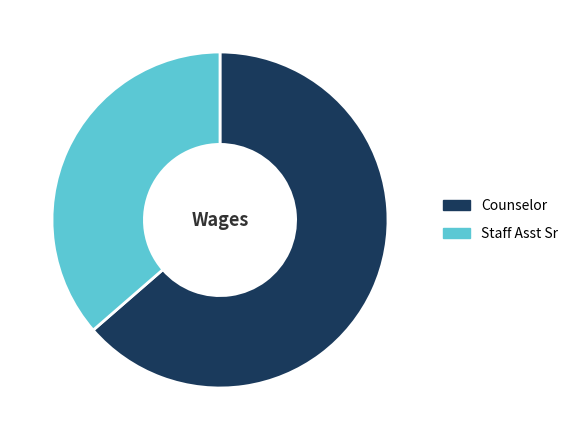

Combined, do Counselor and Staff Asst Sr account for over 50%?

Yes